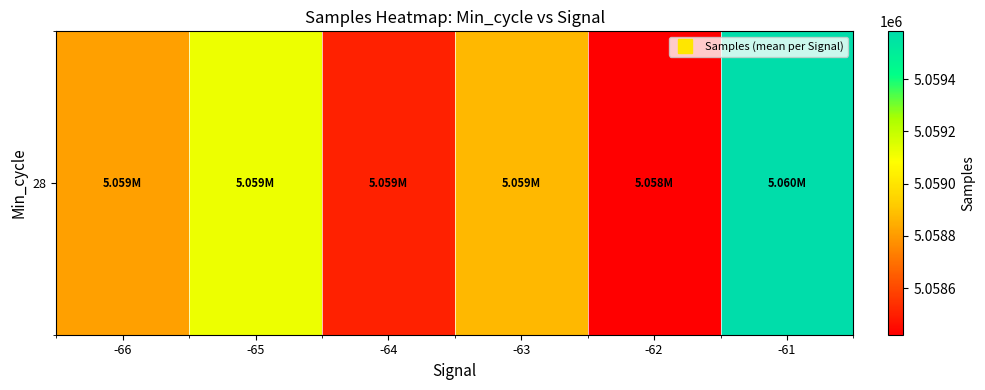

At which category does the chart reach its minimum across all series?

-62